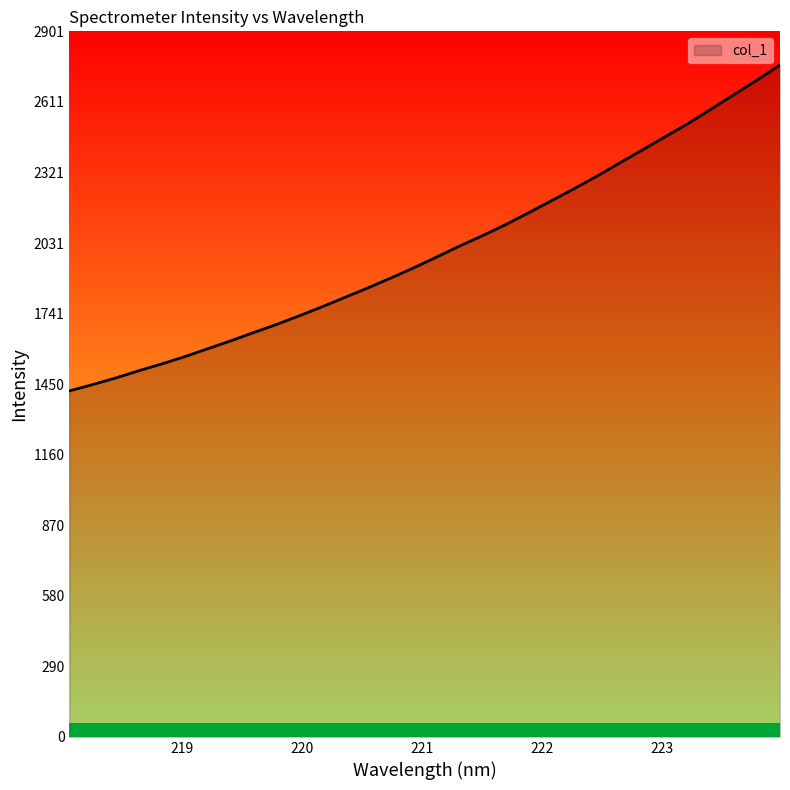

What is the sum of all values?

64012.7